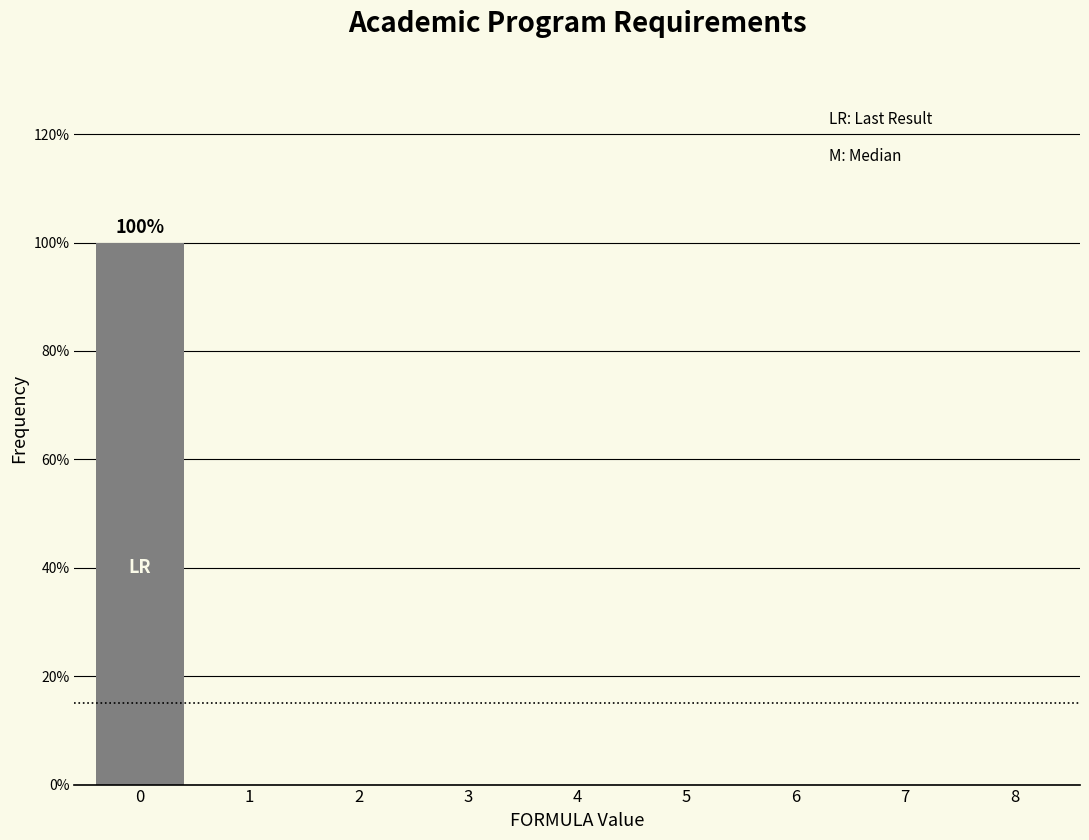

Reading left to right, extract all data points from this chart.

0=100	1=0	2=0	3=0	4=0	5=0	6=0	7=0	8=0